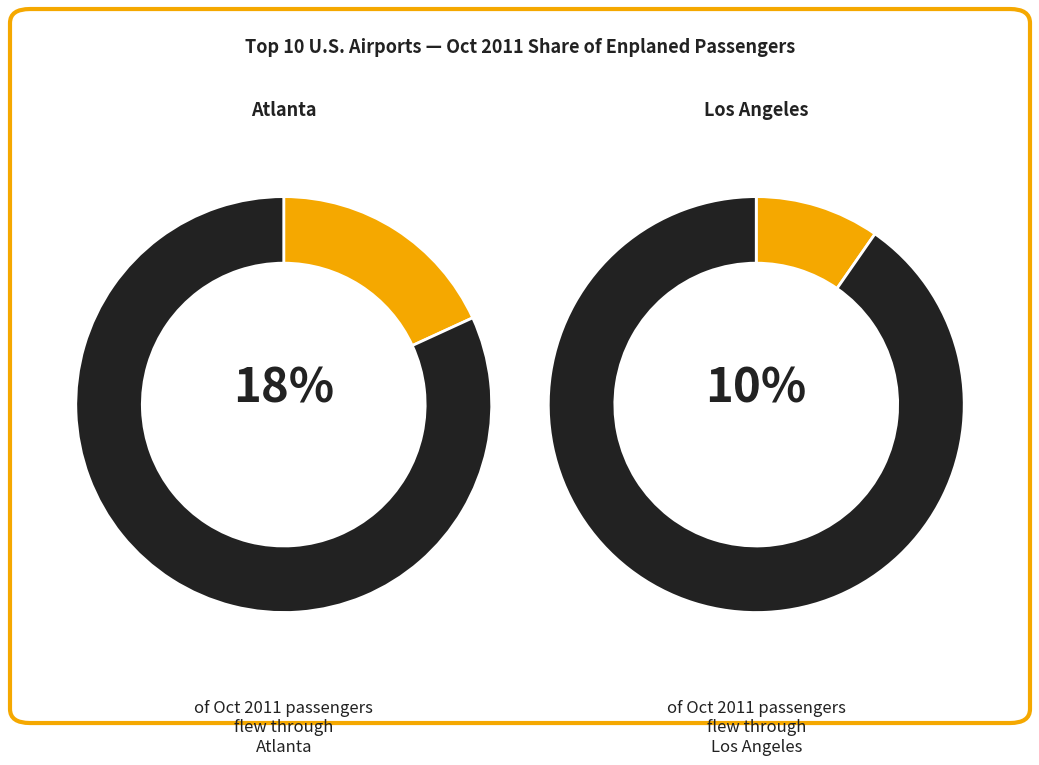

The San Francisco slice represents 14% of the pie. True or false?

False